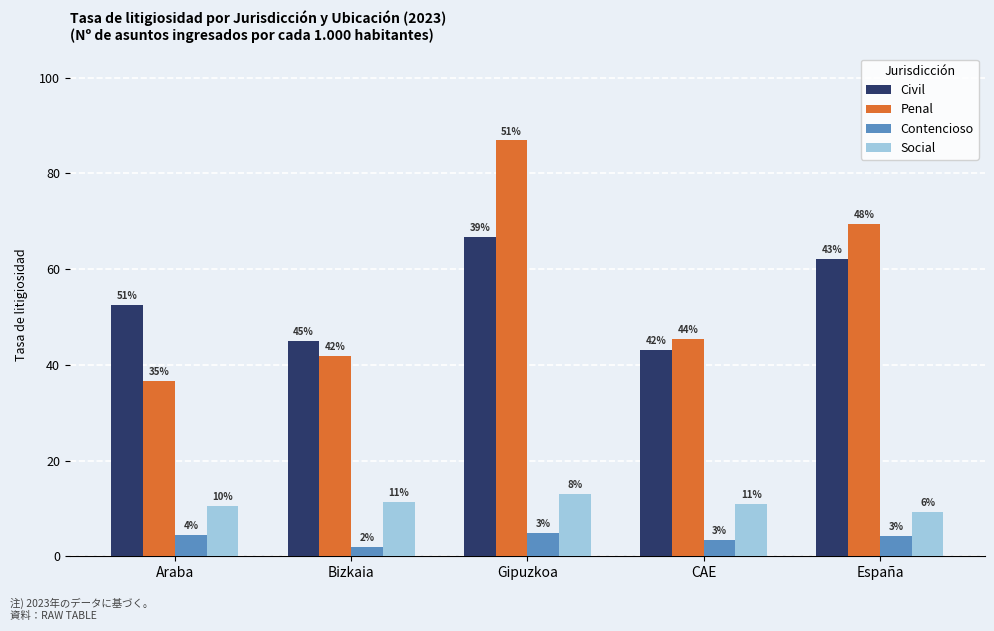

What is the sum of the Contencioso values at España and Gipuzkoa?

9.2